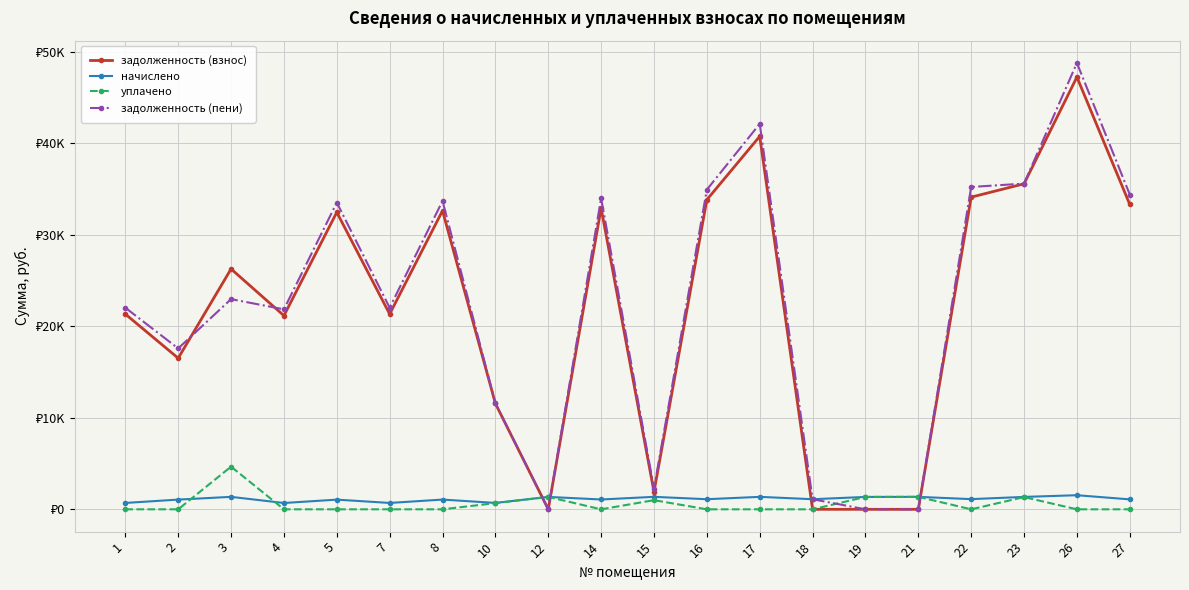

What are all the series names shown in the legend?

задолженность (взнос), начислено, уплачено, задолженность (пени)